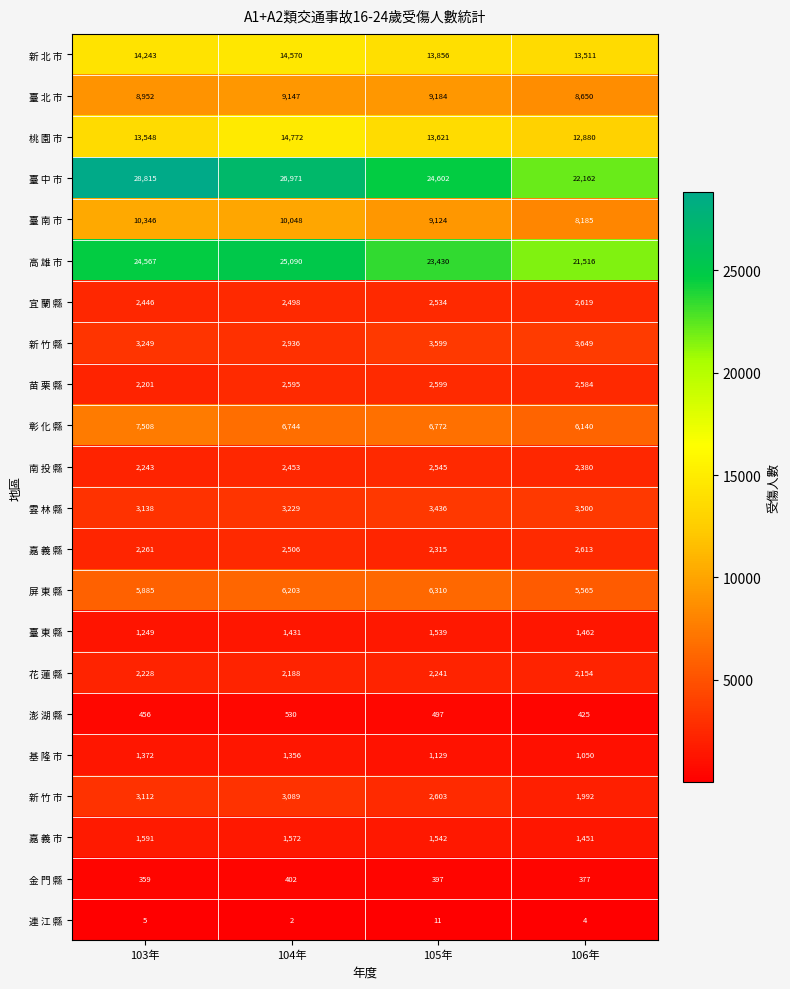

Rank the series at 106年 from lowest to highest value.

連 江 縣, 金 門 縣, 澎 湖 縣, 基 隆 市, 嘉 義 市, 臺 東 縣, 新 竹 市, 花 蓮 縣, 南 投 縣, 苗 栗 縣, 嘉 義 縣, 宜 蘭 縣, 雲 林 縣, 新 竹 縣, 屏 東 縣, 彰 化 縣, 臺 南 市, 臺 北 市, 桃 園 市, 新 北 市, 高 雄 市, 臺 中 市